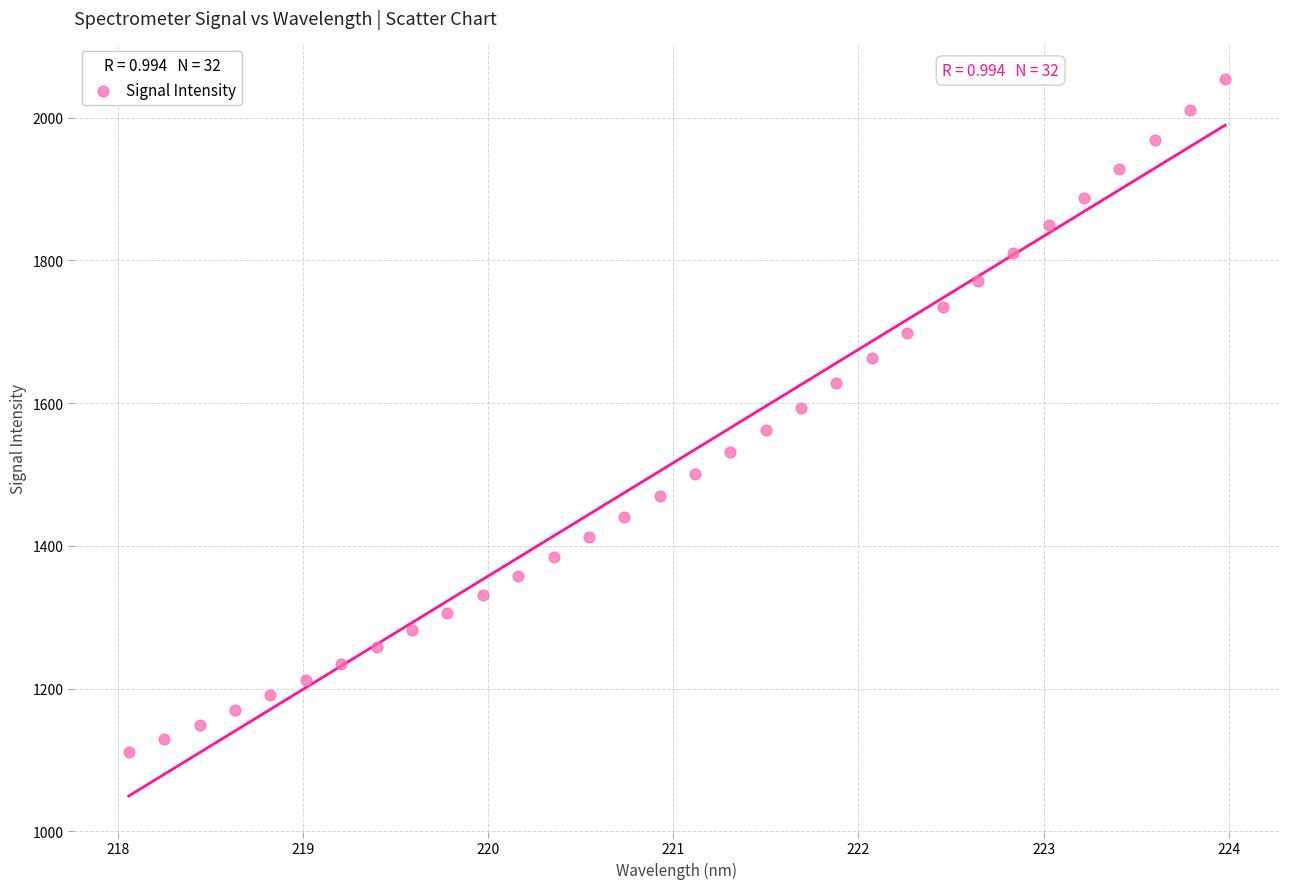

What is the range of X values (max minus min)?

5.9